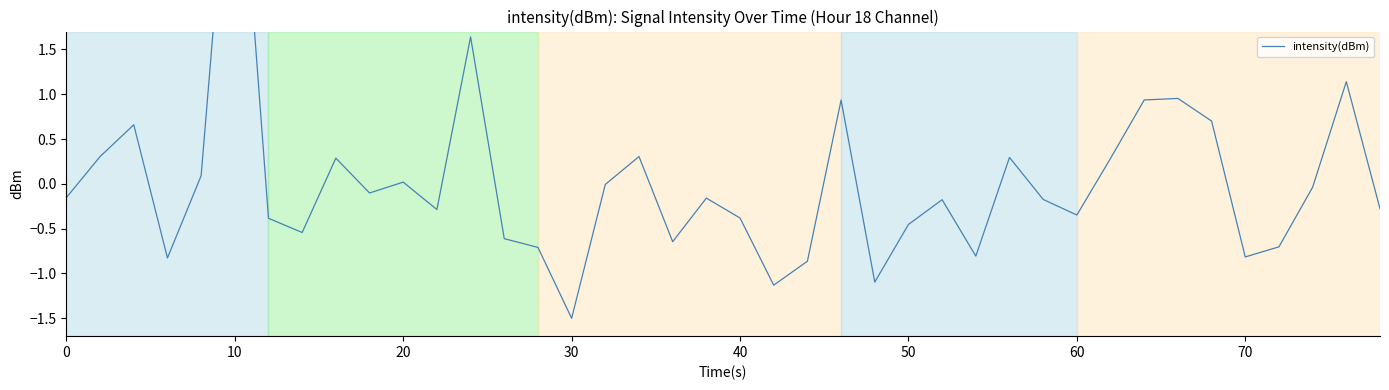

How many interior local valleys (lower than both neighbors) does the data have?

11